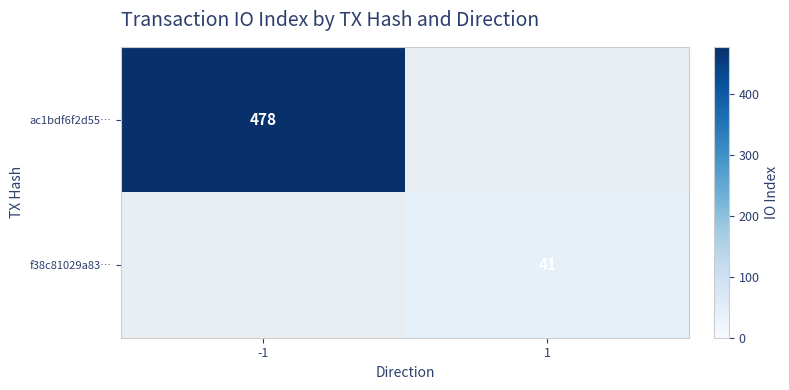

The value of ac1bdf6f2d55… at -1 is 478. True or false?

True